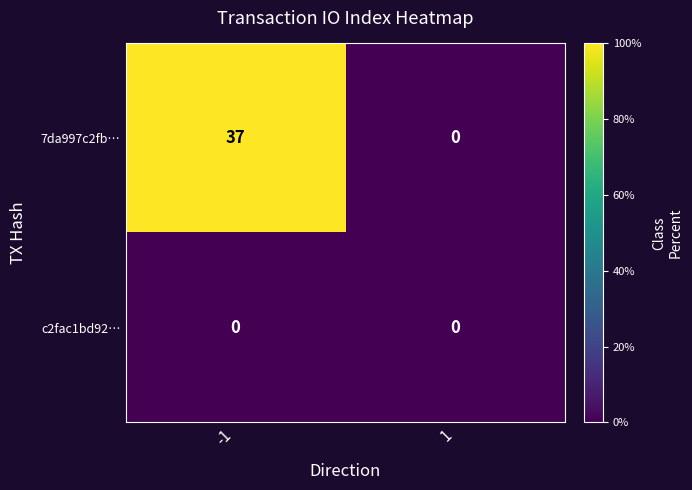

Is it true that c2fac1bd92… equals 0 at 1?

True